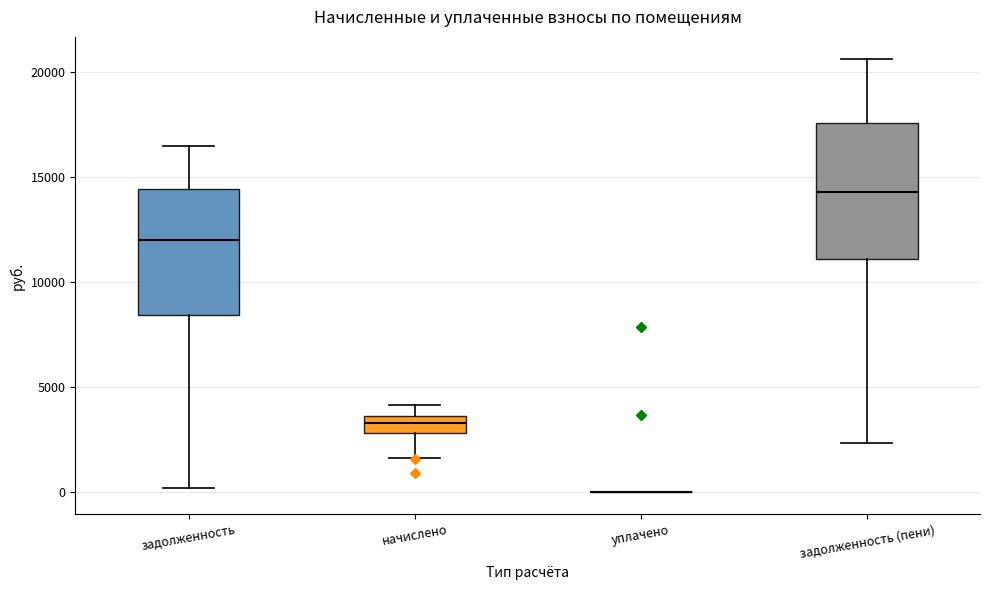

Reading left to right, read every box against the y-axis: the position of its median line, the range the box covers, and the ends of its whiskers. The values are not printed on the chart, so give them approximately, as read against the axis.

задолженность: median 12000, box 8500 to 14500, whiskers 0 to 16500
начислено: median 3500 (inside the box), box 3000 to 3500, whiskers 1500 to 4000
уплачено: box collapsed to a line at 0, whiskers 0 to 0
задолженность (пени): median 14500, box 11000 to 17500, whiskers 2500 to 20500